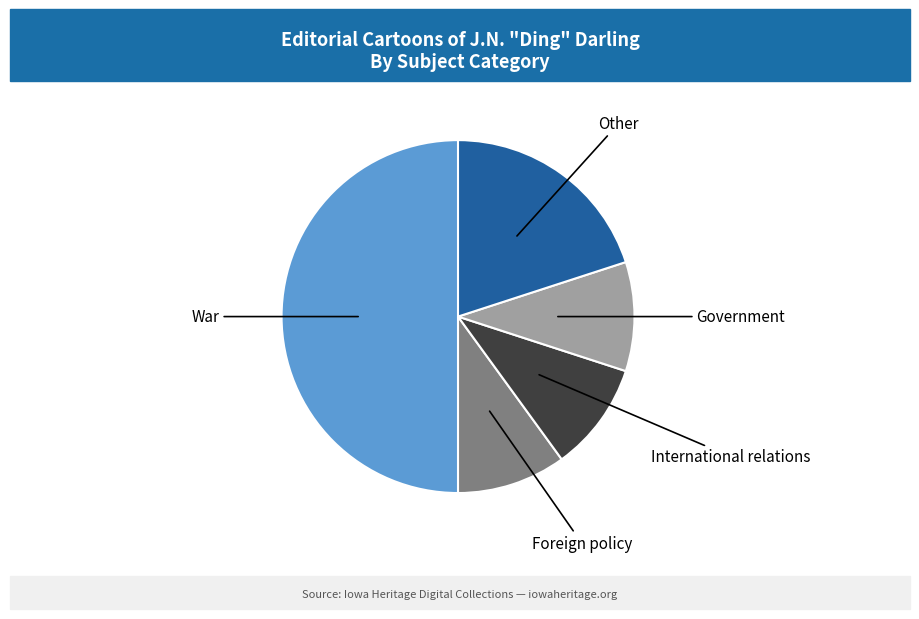

Combined, do War and International relations account for over 50%?

Yes